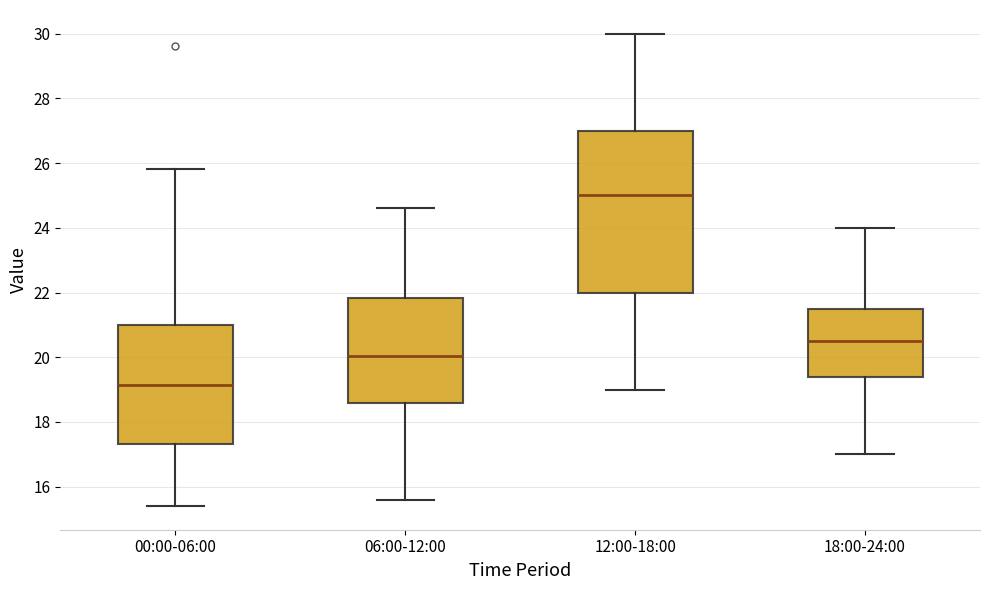

Comparing the boxes themselves (not the whiskers), which one is the tallest?

12:00-18:00